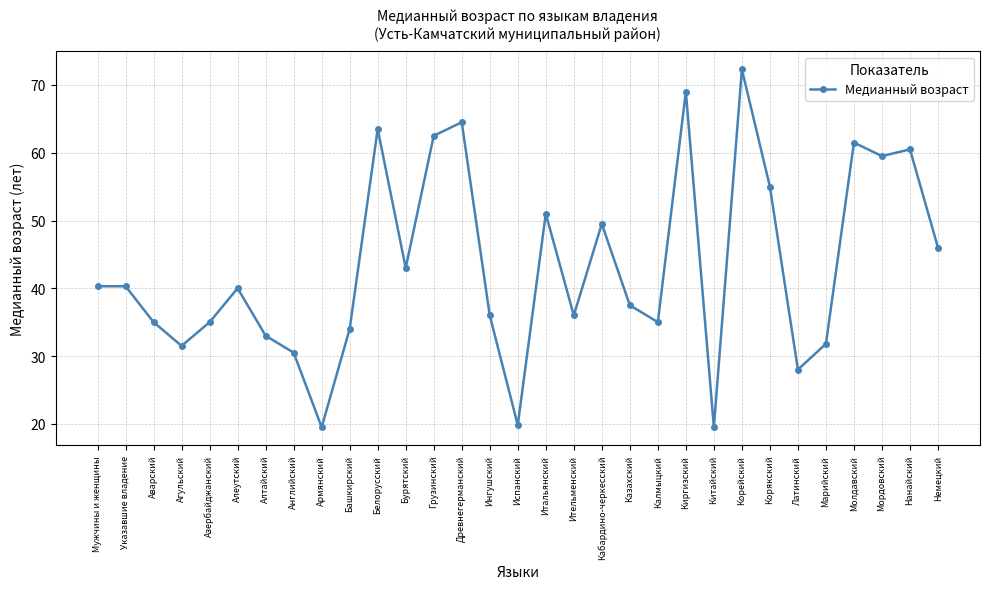

Reading left to right, list all the values displayed in this chart.

40.3	40.3	35.0	31.5	35.0	40.0	33.0	30.5	19.5	34.0	63.5	43.0	62.5	64.5	36.0	19.8	51.0	36.0	49.5	37.5	35.0	69.0	19.5	72.3	55.0	28.0	31.8	61.5	59.5	60.5	46.0